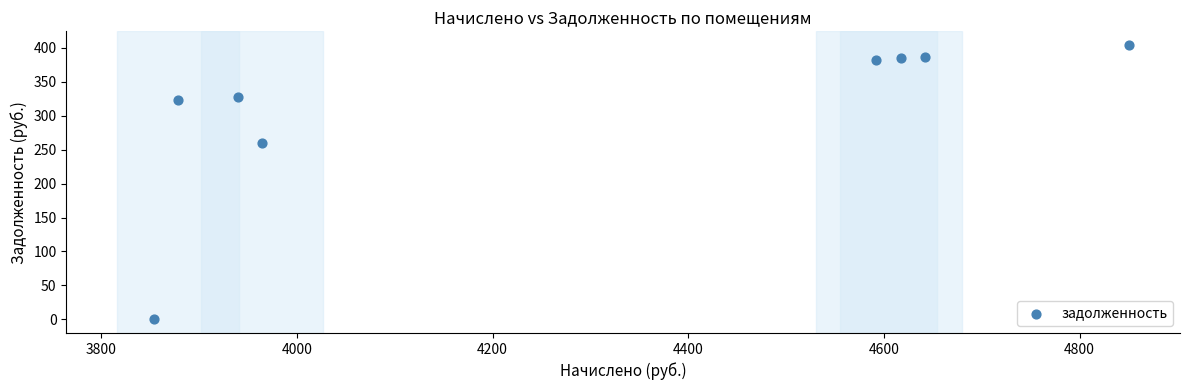

What is the range of X values (max minus min)?

997.2